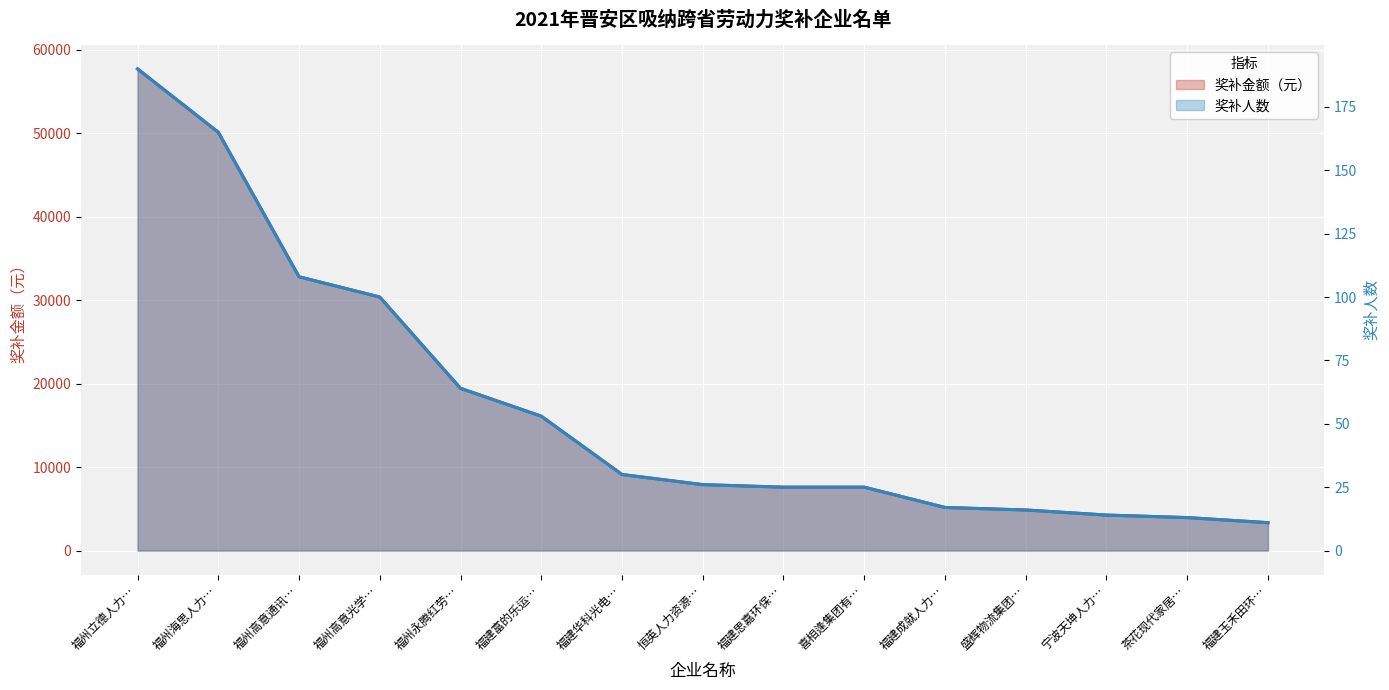

What is the difference between the 奖补金额（元） values at 福建富的乐运… and 宁波天坤人力…?

11848.2